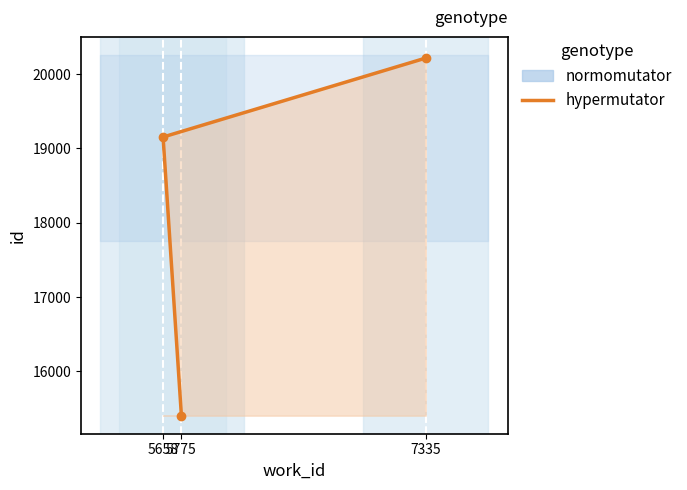

What is the average value?

18258